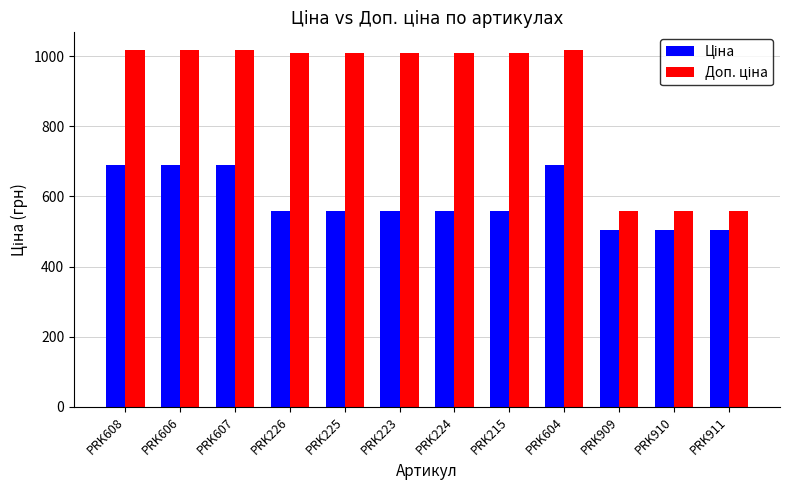

What is the spread (max minus min) of values at PRK604?

328.5